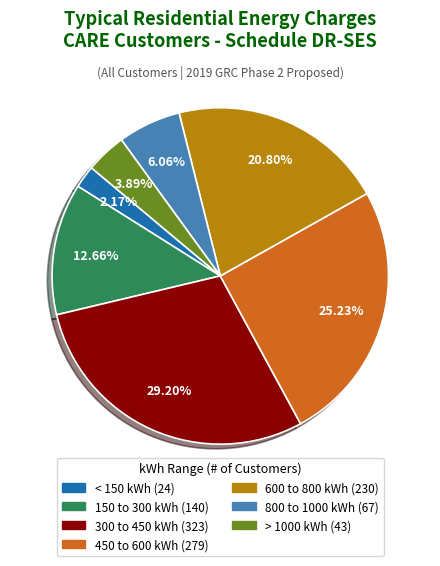

Is there a majority slice in this chart?

No